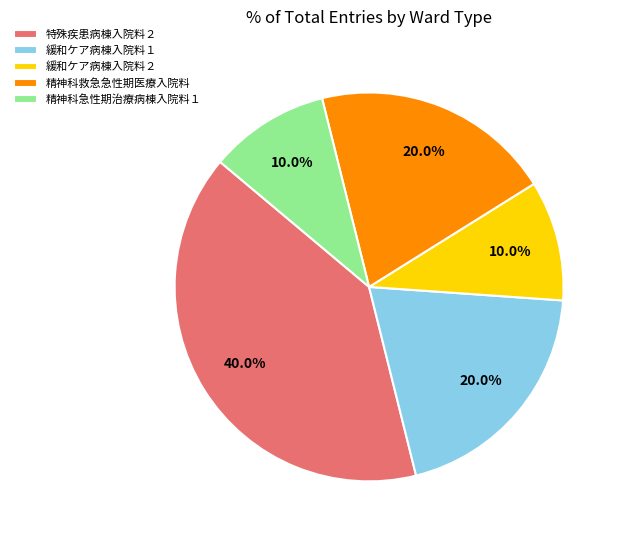

Which slice is the largest?

特殊疾患病棟入院料２